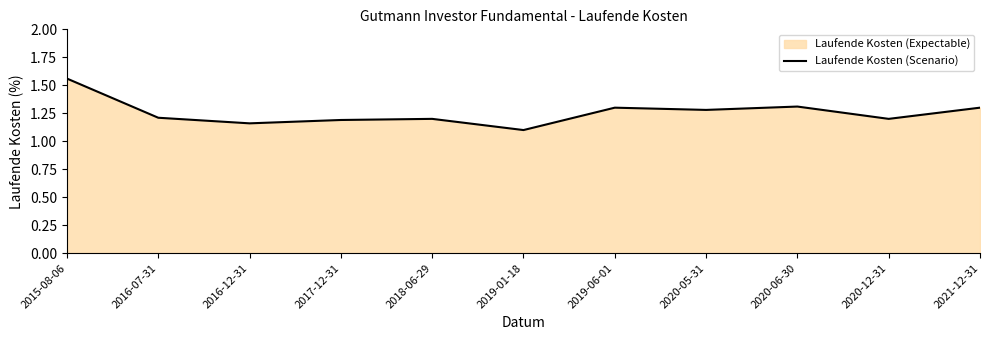

What value does the data have at 2020-05-31?

1.3